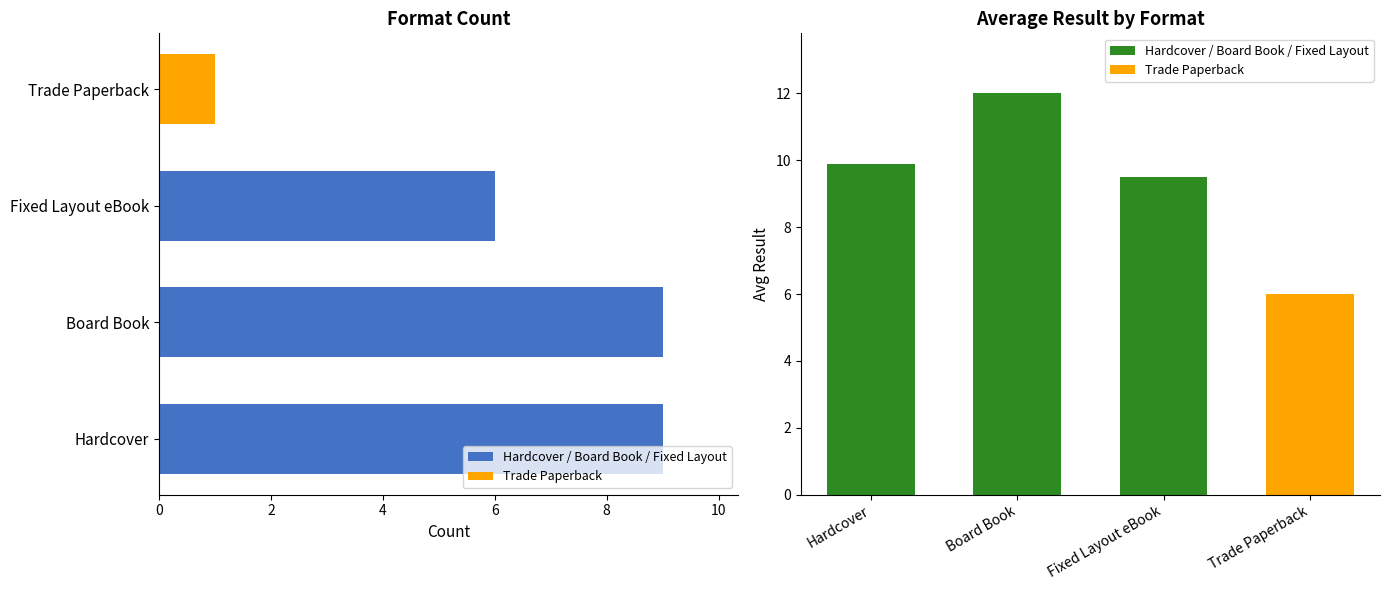

At which category does the chart reach its peak across all series?

Board Book